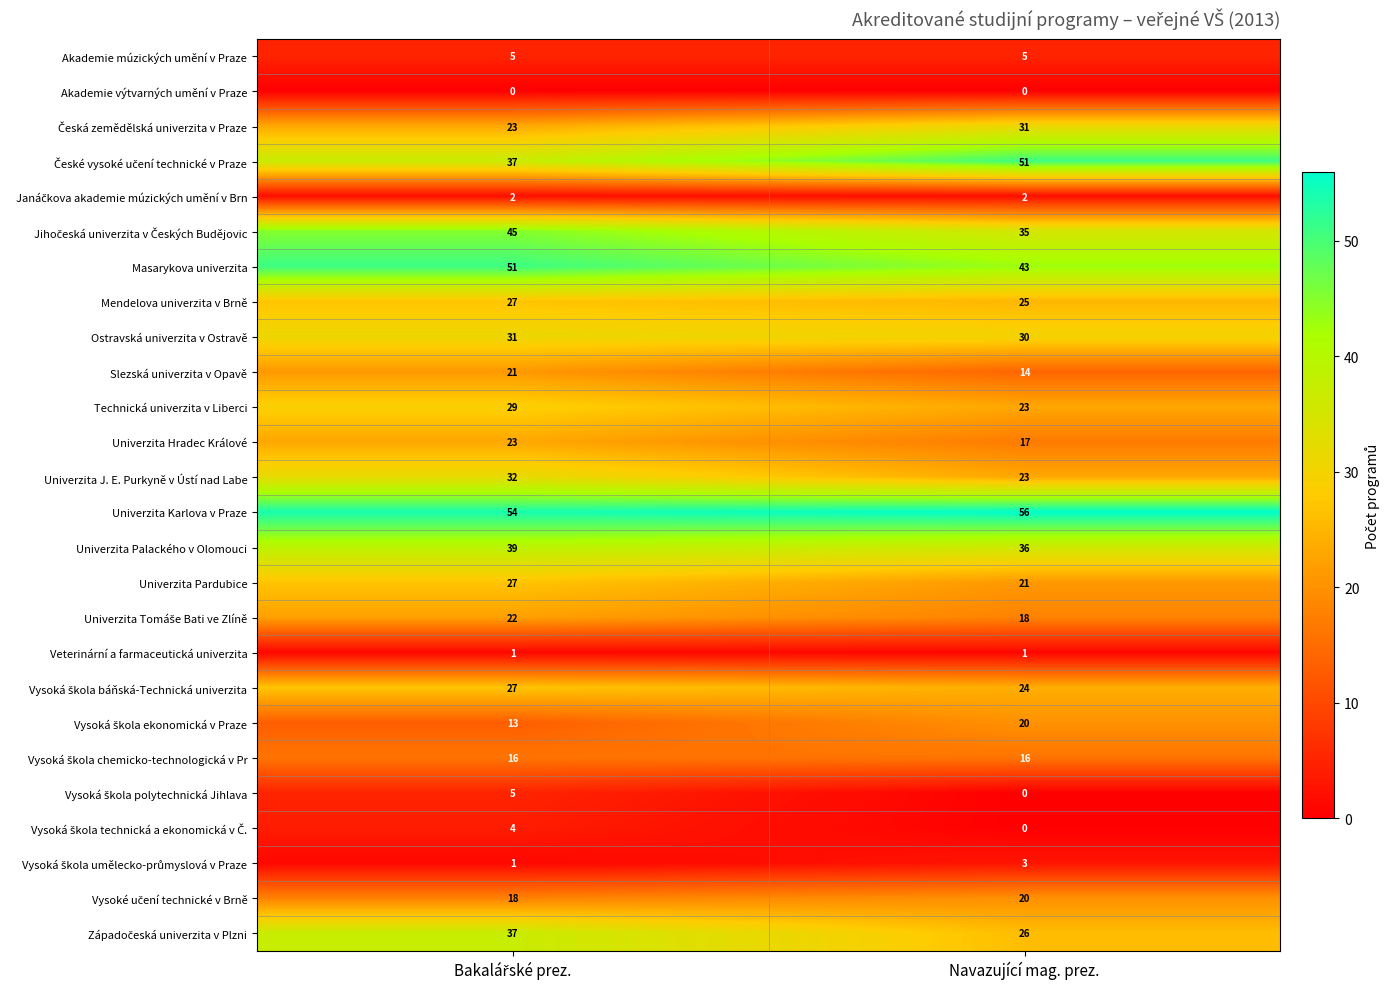

What is the spread (max minus min) of values at Navazující mag. prez.?

56